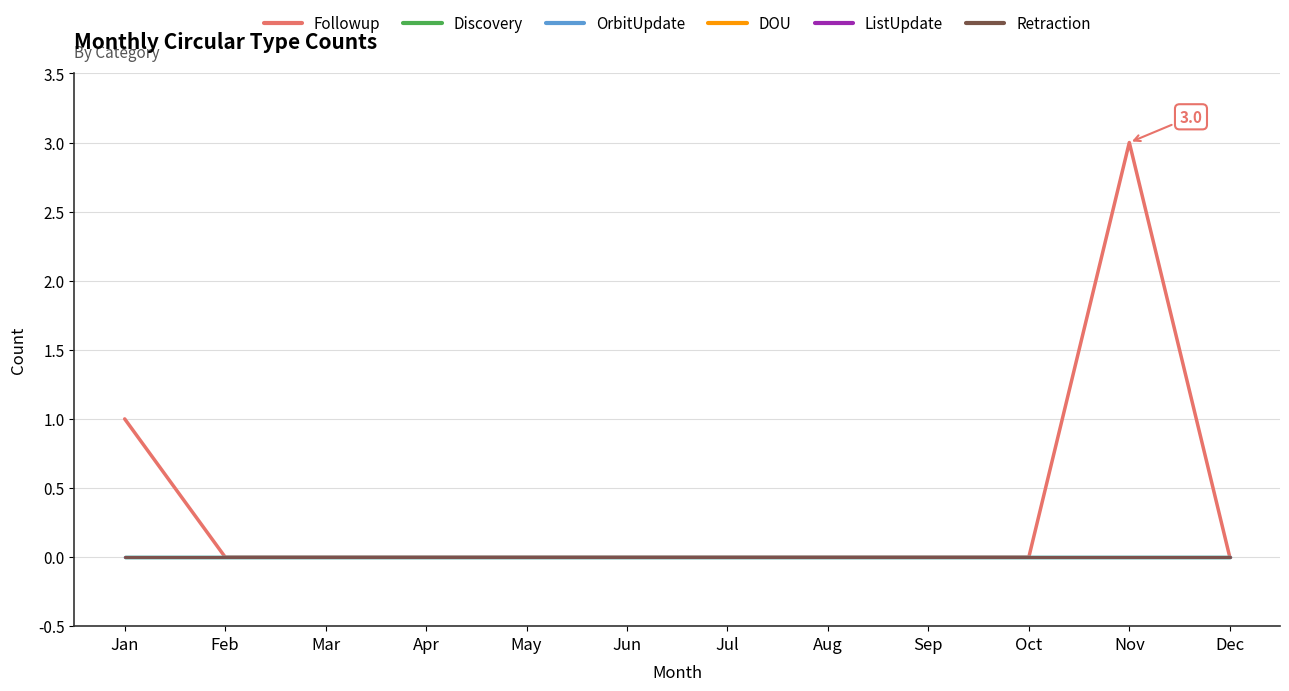

True or false: ListUpdate and Retraction cross at least once.

False